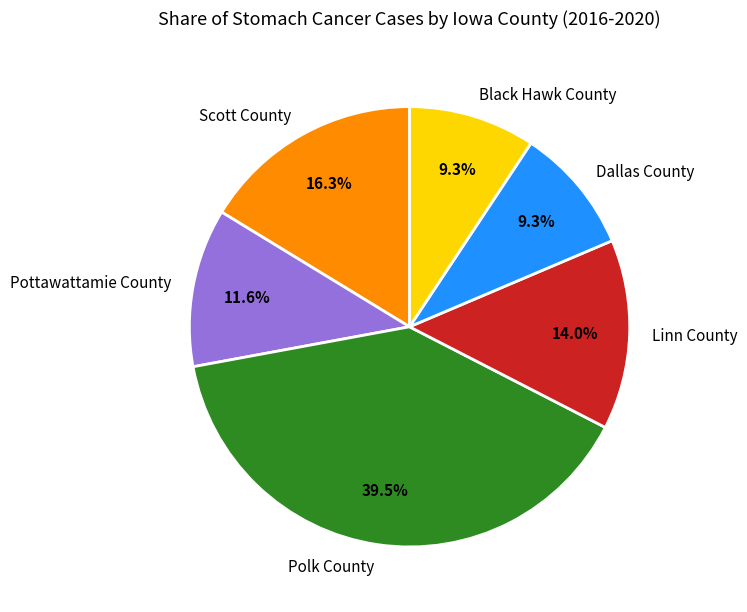

Which category has the biggest portion of the pie?

Polk County